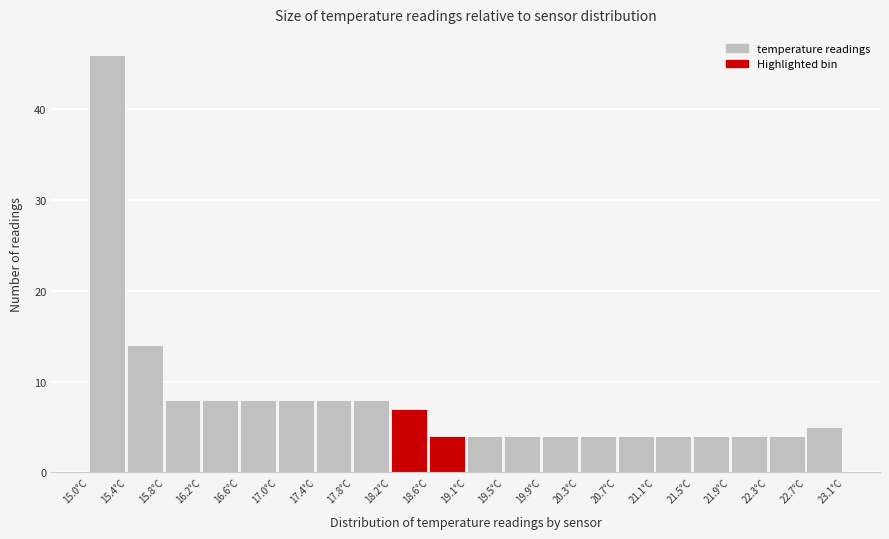

Over which range of the x-axis is the bar tallest?

15.000 to 15.405